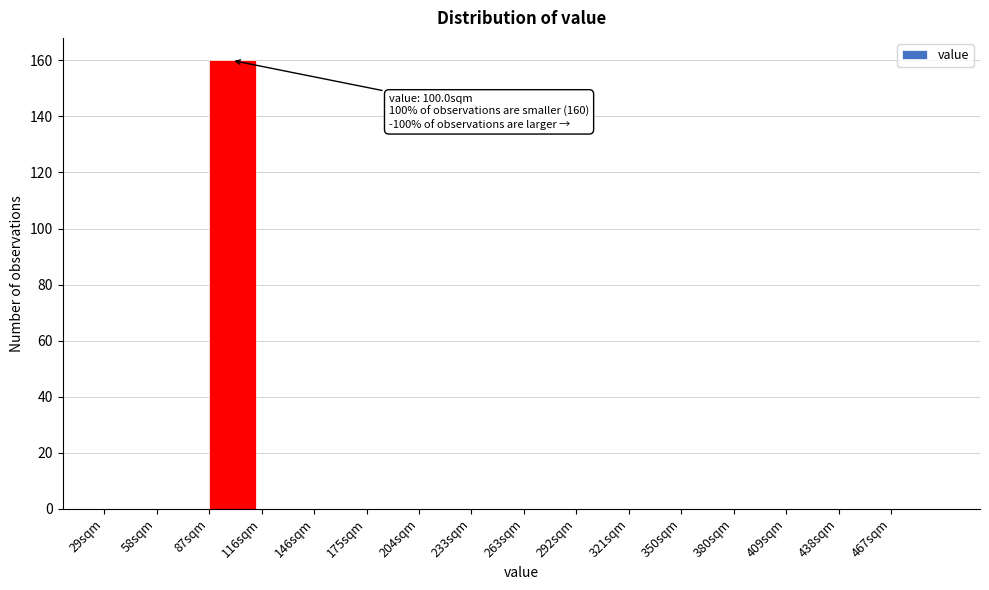

Over which range of the x-axis is the bar tallest?

90 to 115